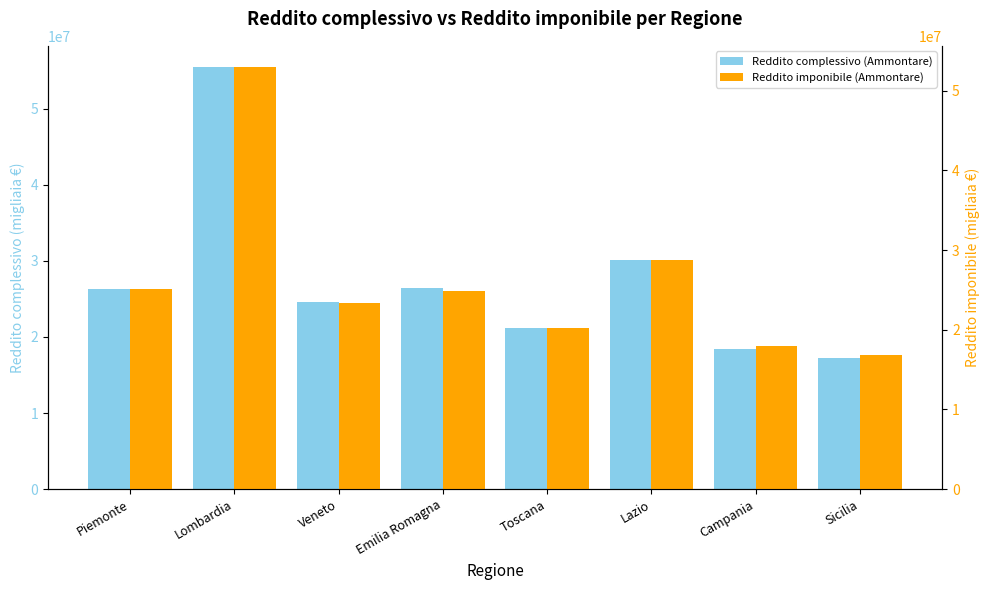

How many bars are there in total?

16